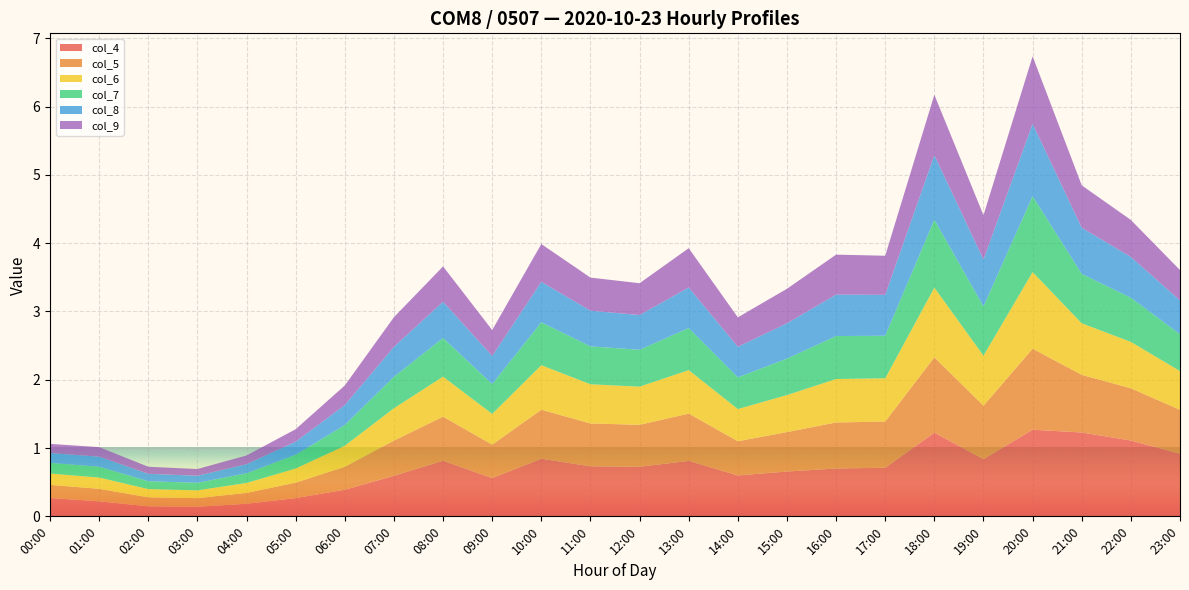

Reading right to left, list all the values displayed in this chart.

col_4: 23:00=0.9	22:00=1.1	21:00=1.2	20:00=1.3	19:00=0.8	18:00=1.2	17:00=0.7	16:00=0.7	15:00=0.7	14:00=0.6	13:00=0.8	12:00=0.7	11:00=0.7	10:00=0.8	09:00=0.6	08:00=0.8	07:00=0.6	06:00=0.4	05:00=0.3	04:00=0.2	03:00=0.1	02:00=0.1	01:00=0.2	00:00=0.3
col_5: 23:00=0.6	22:00=0.8	21:00=0.8	20:00=1.2	19:00=0.8	18:00=1.1	17:00=0.7	16:00=0.7	15:00=0.6	14:00=0.5	13:00=0.7	12:00=0.6	11:00=0.6	10:00=0.7	09:00=0.5	08:00=0.6	07:00=0.5	06:00=0.3	05:00=0.2	04:00=0.2	03:00=0.1	02:00=0.1	01:00=0.2	00:00=0.2
col_6: 23:00=0.6	22:00=0.7	21:00=0.8	20:00=1.1	19:00=0.7	18:00=1.0	17:00=0.6	16:00=0.6	15:00=0.5	14:00=0.5	13:00=0.6	12:00=0.6	11:00=0.6	10:00=0.7	09:00=0.5	08:00=0.6	07:00=0.5	06:00=0.3	05:00=0.2	04:00=0.1	03:00=0.1	02:00=0.1	01:00=0.2	00:00=0.2
col_7: 23:00=0.5	22:00=0.6	21:00=0.7	20:00=1.1	19:00=0.7	18:00=1.0	17:00=0.6	16:00=0.6	15:00=0.5	14:00=0.5	13:00=0.6	12:00=0.5	11:00=0.6	10:00=0.6	09:00=0.4	08:00=0.6	07:00=0.5	06:00=0.3	05:00=0.2	04:00=0.1	03:00=0.1	02:00=0.1	01:00=0.2	00:00=0.2
col_8: 23:00=0.5	22:00=0.6	21:00=0.7	20:00=1.1	19:00=0.7	18:00=0.9	17:00=0.6	16:00=0.6	15:00=0.5	14:00=0.4	13:00=0.6	12:00=0.5	11:00=0.5	10:00=0.6	09:00=0.4	08:00=0.5	07:00=0.4	06:00=0.3	05:00=0.2	04:00=0.1	03:00=0.1	02:00=0.1	01:00=0.1	00:00=0.1
col_9: 23:00=0.4	22:00=0.5	21:00=0.6	20:00=1.0	19:00=0.6	18:00=0.9	17:00=0.6	16:00=0.6	15:00=0.5	14:00=0.4	13:00=0.6	12:00=0.5	11:00=0.5	10:00=0.6	09:00=0.4	08:00=0.5	07:00=0.4	06:00=0.3	05:00=0.2	04:00=0.1	03:00=0.1	02:00=0.1	01:00=0.1	00:00=0.1